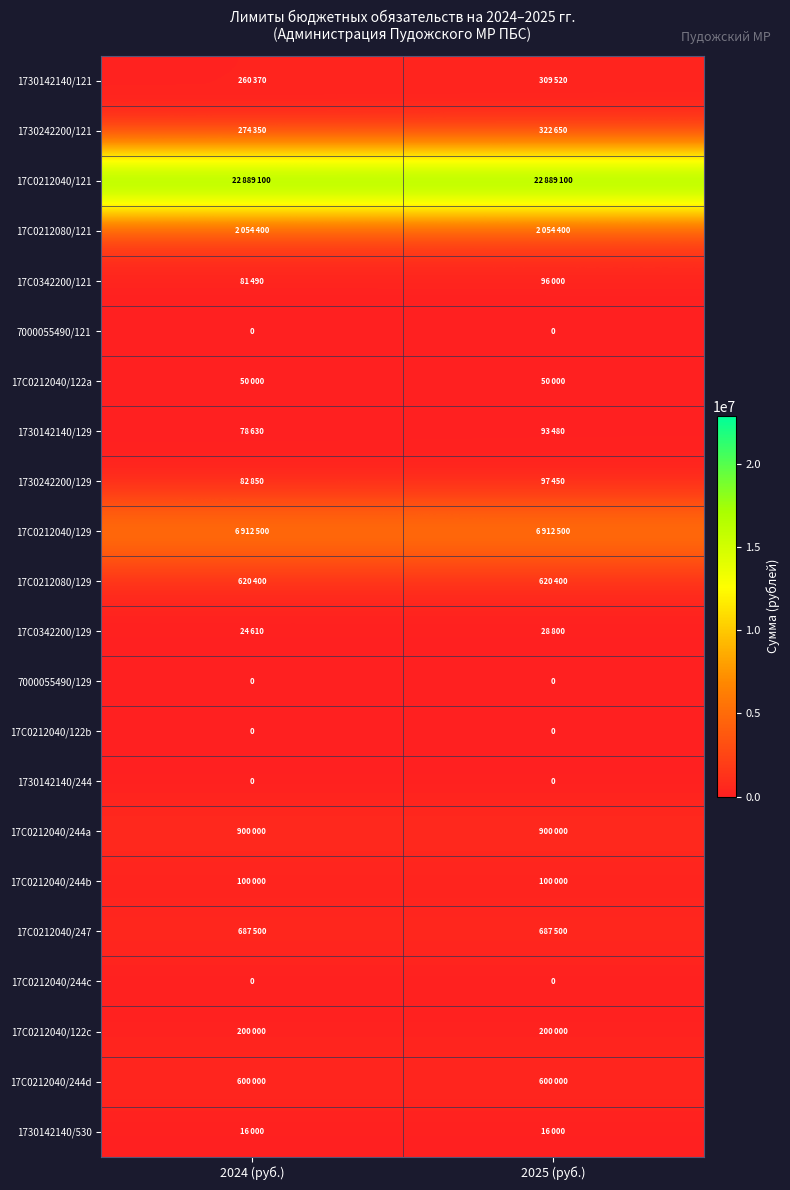

At which category is the sum across all series the highest?

2025 (руб.)